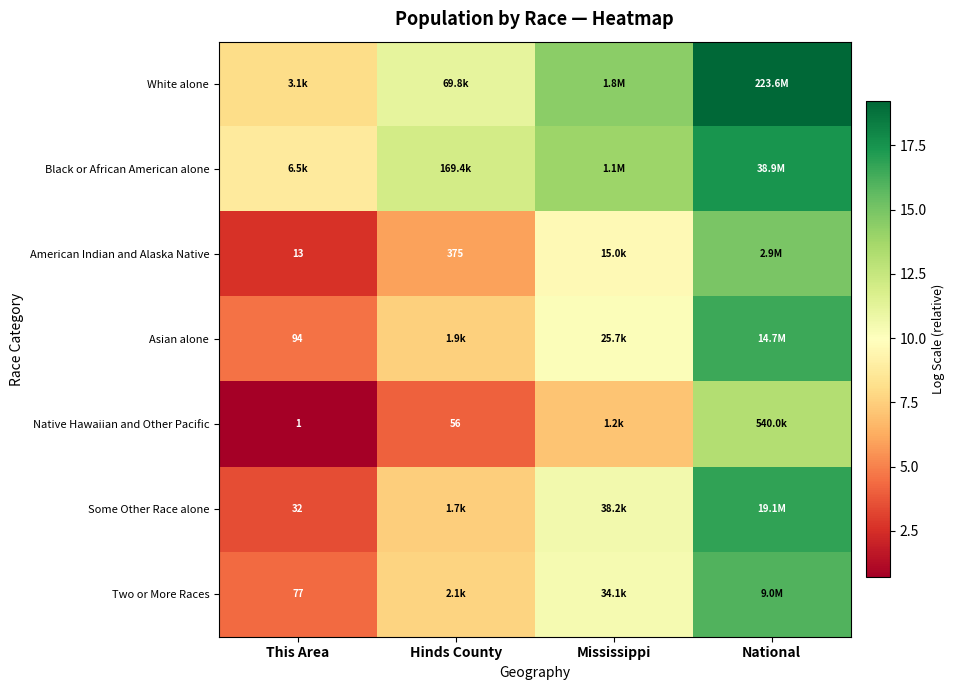

What is the maximum value shown in the chart?

19.2